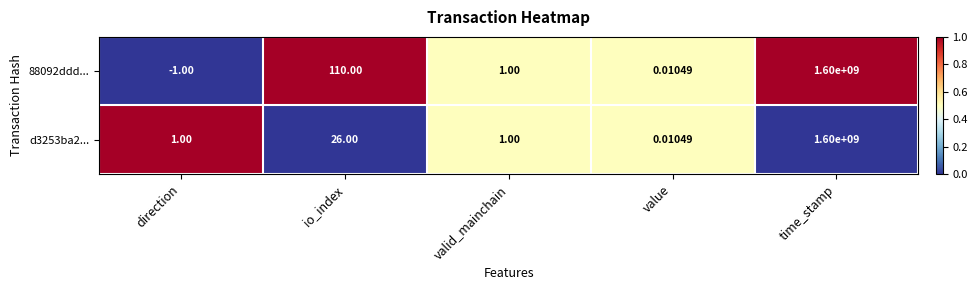

At which category is the sum across all series the highest?

time_stamp